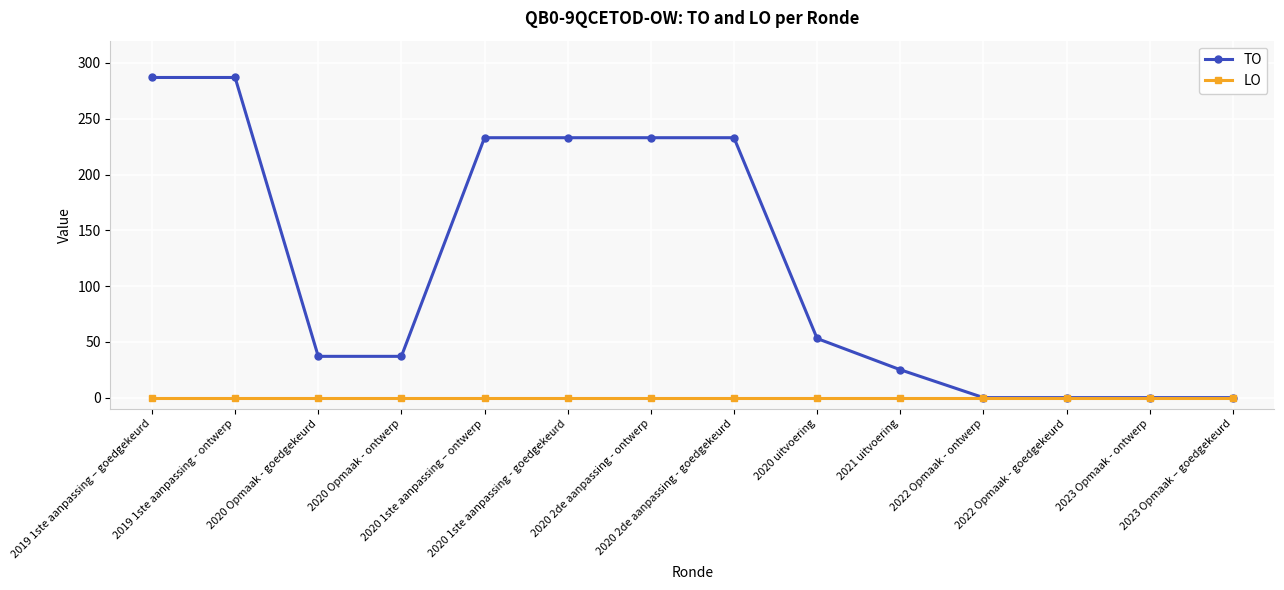

What is the difference between the maximum and second lowest values in the TO series?

287